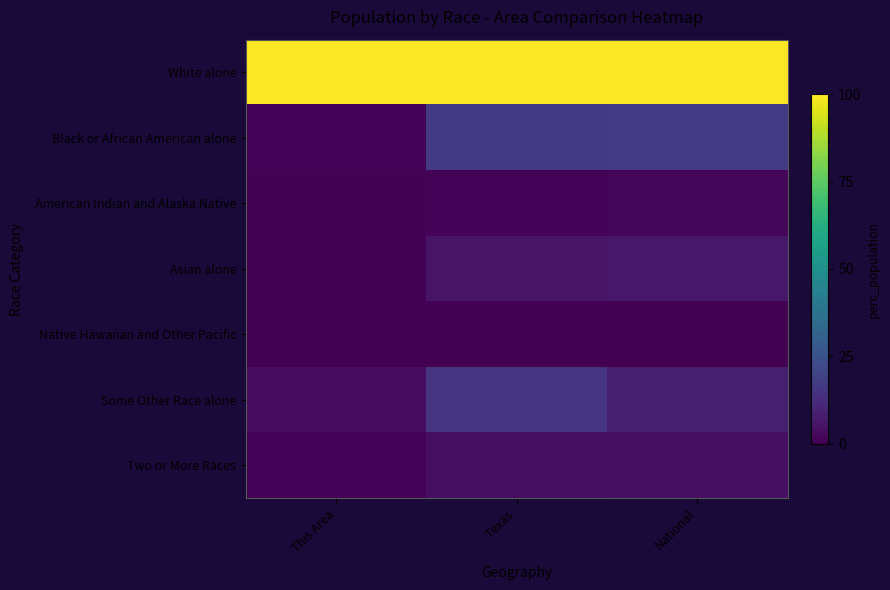

Reading right to left, what are all the values shown in this chart?

White alone: National=100.0	Texas=100.0	This Area=100.0
Black or African American alone: National=17.4	Texas=16.8	This Area=0.8
American Indian and Alaska Native: National=1.3	Texas=1.0	This Area=0.5
Asian alone: National=6.6	Texas=5.4	This Area=0.3
Native Hawaiian and Other Pacific: National=0.2	Texas=0.1	This Area=0.0
Some Other Race alone: National=8.5	Texas=14.8	This Area=3.2
Two or More Races: National=4.0	Texas=3.8	This Area=1.1